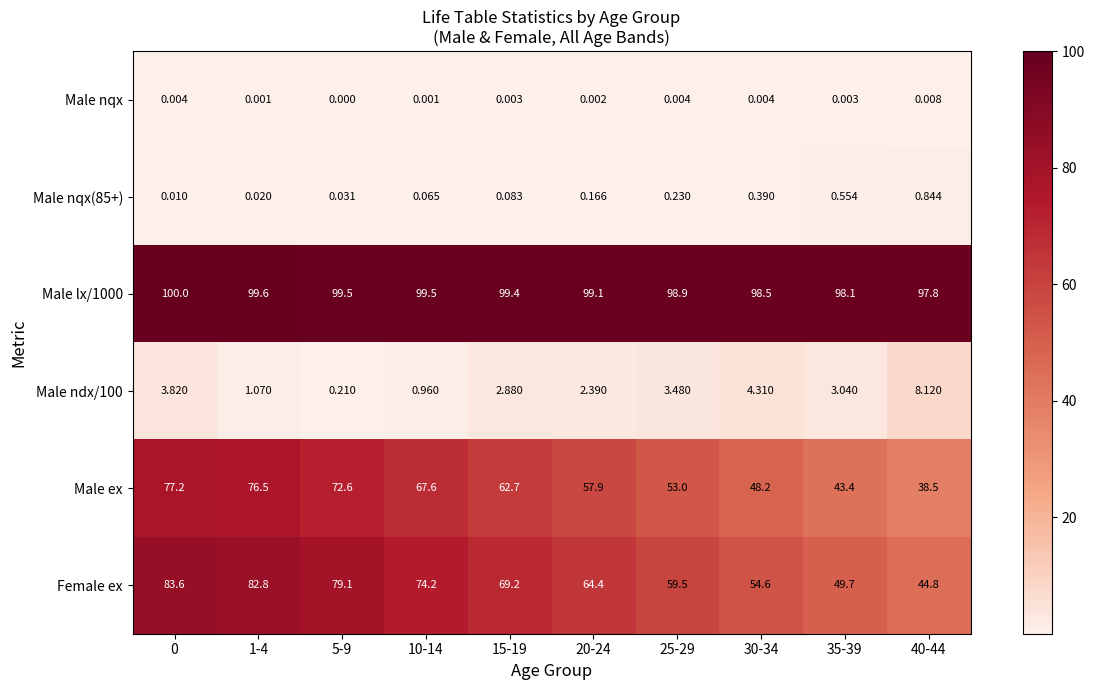

Is the value of Male ex at 5-9 greater than the value of Female ex at 5-9?

No